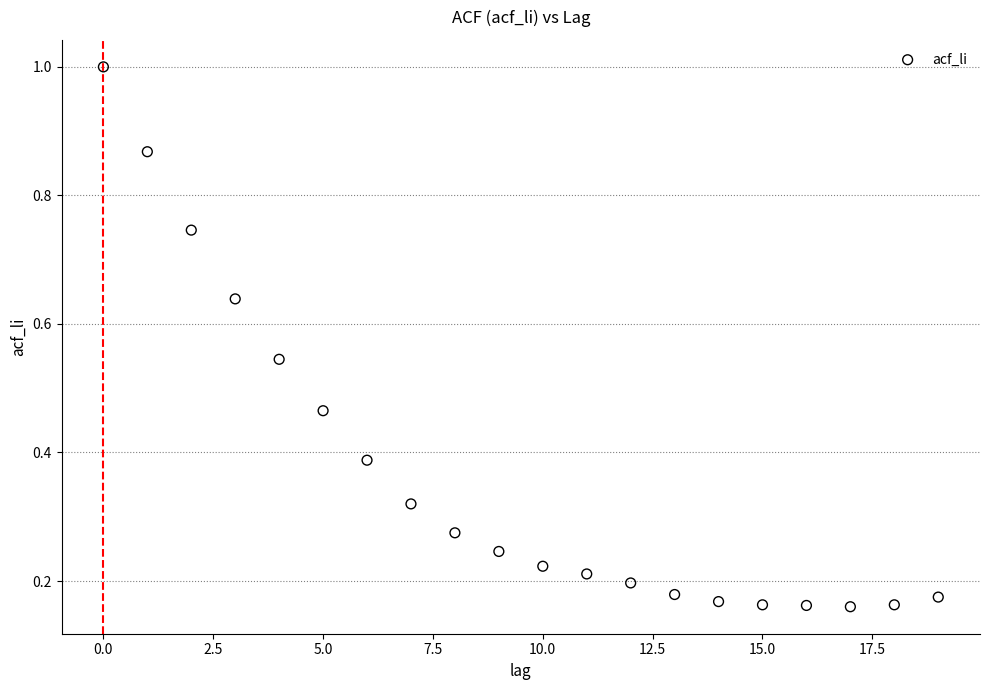

What is the range of Y values (max minus min)?

0.8